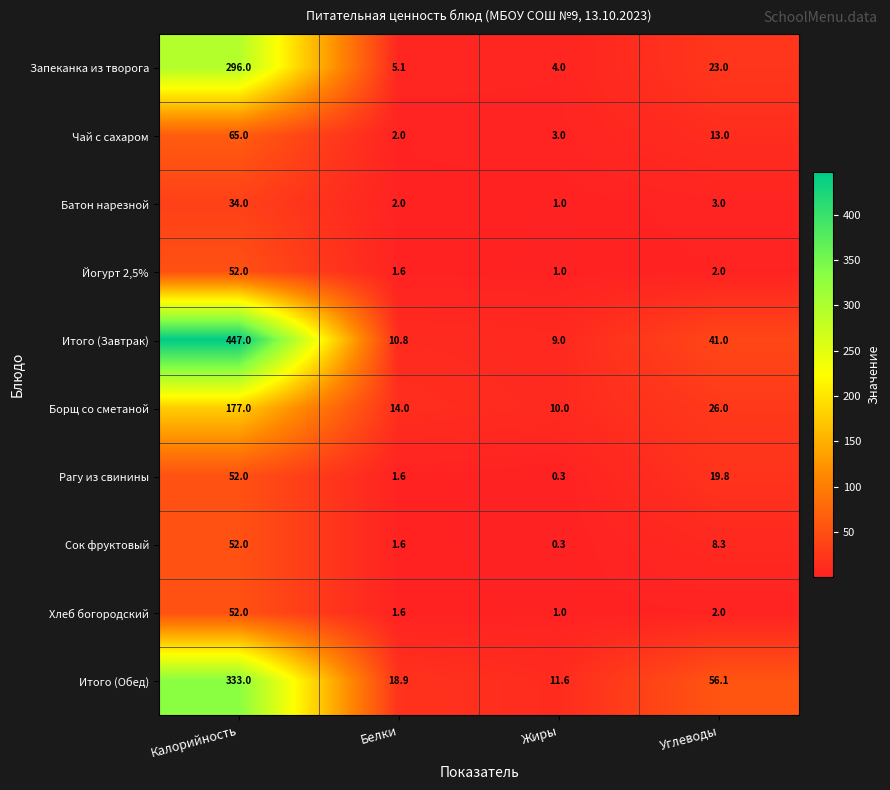

At which category is the sum across all series the highest?

Калорийность